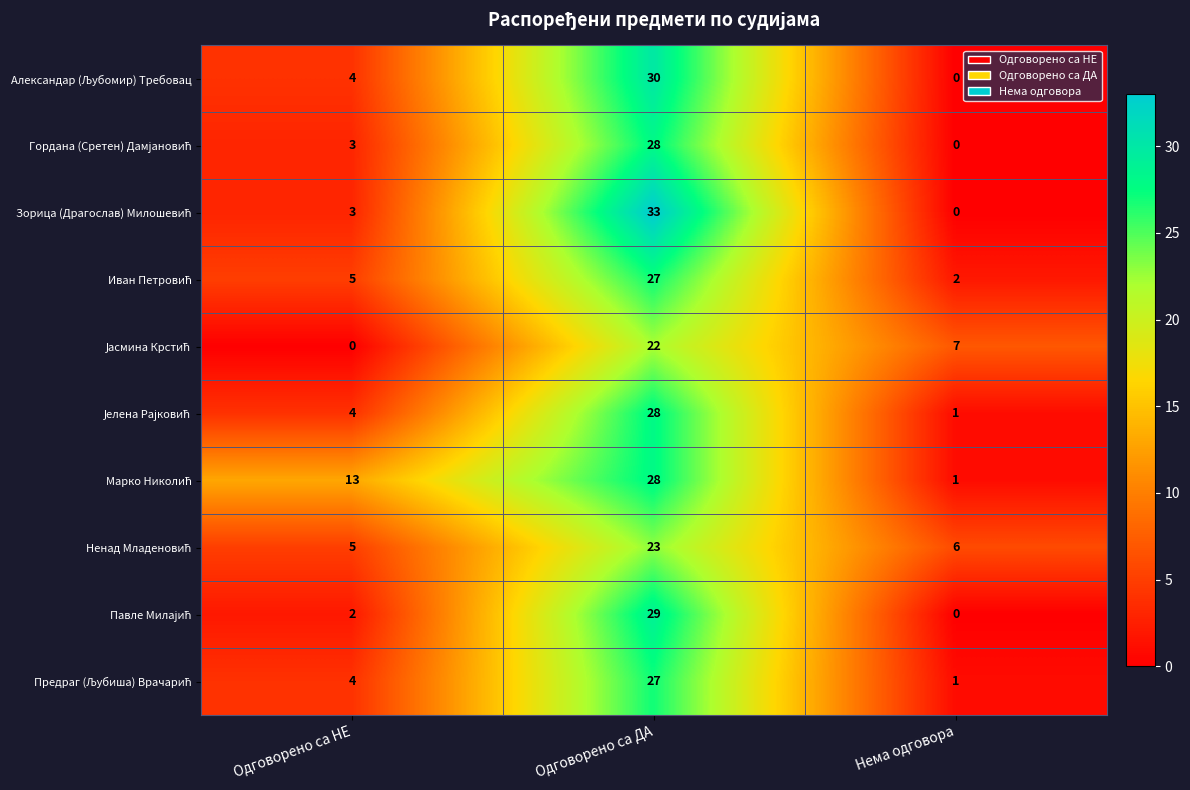

At which category does the chart reach its peak across all series?

Одговорено са ДА